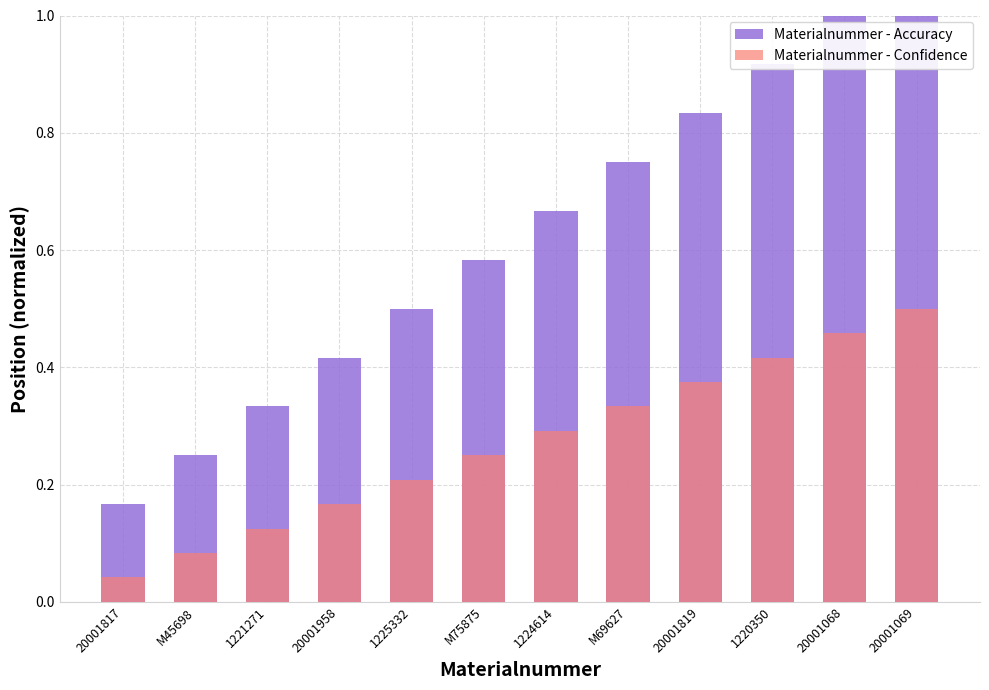

What is the average value of the Materialnummer - Confidence series?

0.3